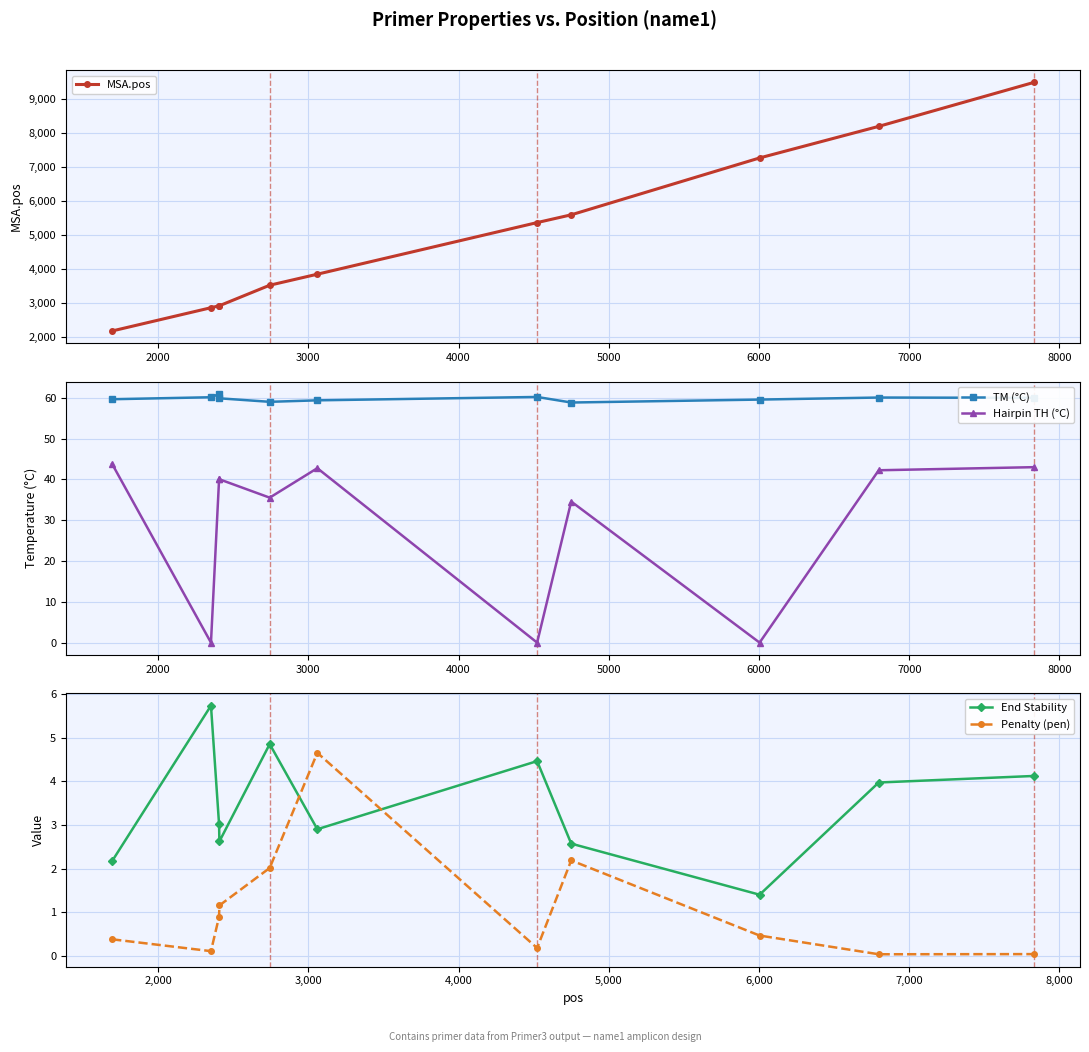

In Hairpin TH (°C), how many points are lower than both neighbors (excluding endpoints)?

4